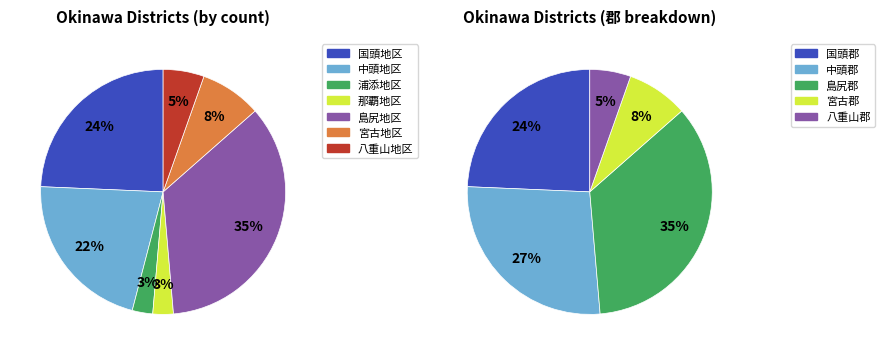

Which category has the biggest portion of the pie?

島尻地区